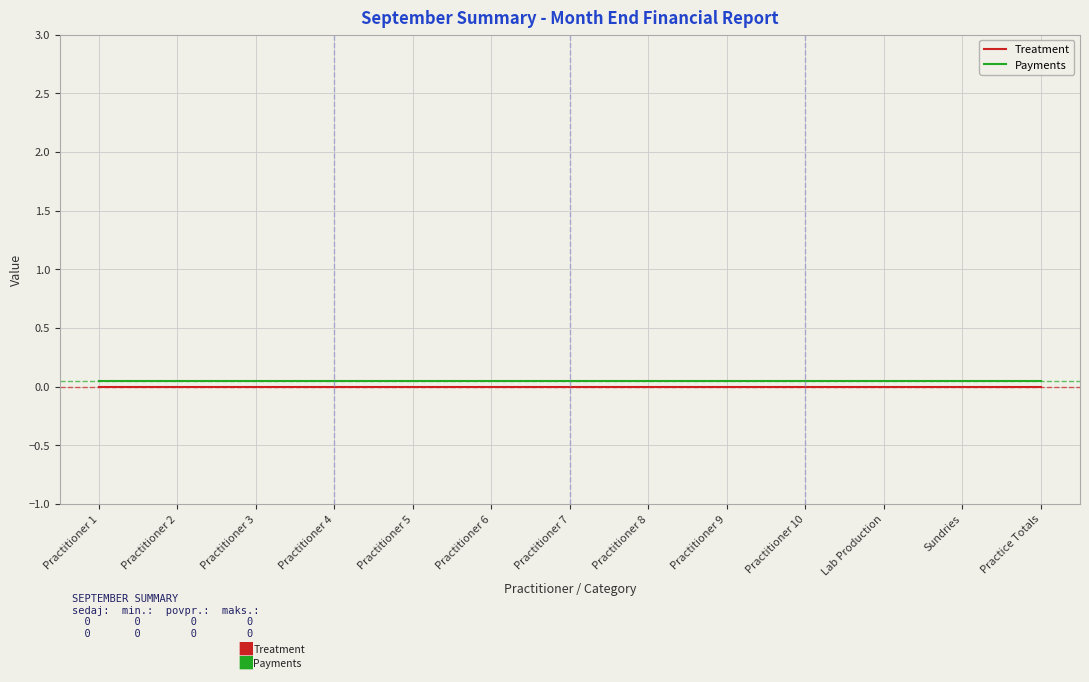

True or false: Treatment and Payments cross at least once.

False